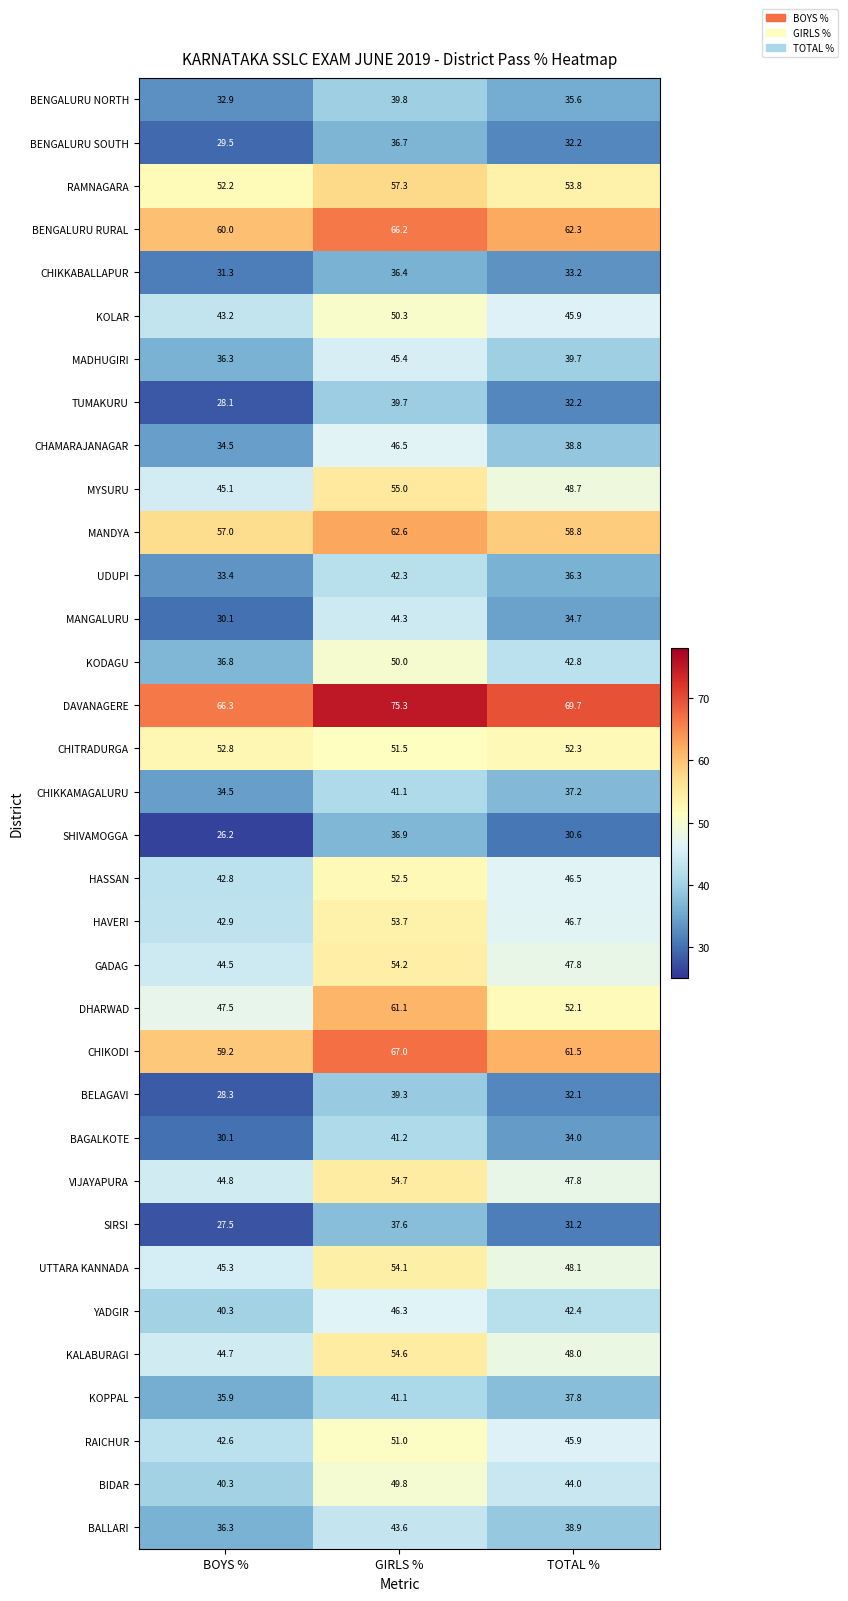

Count the number of categories in the chart.

3